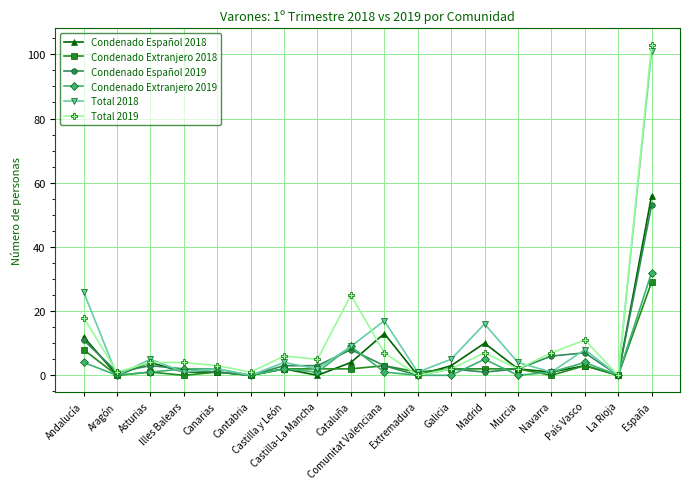

Which series has the widest spread of values?

Total 2019